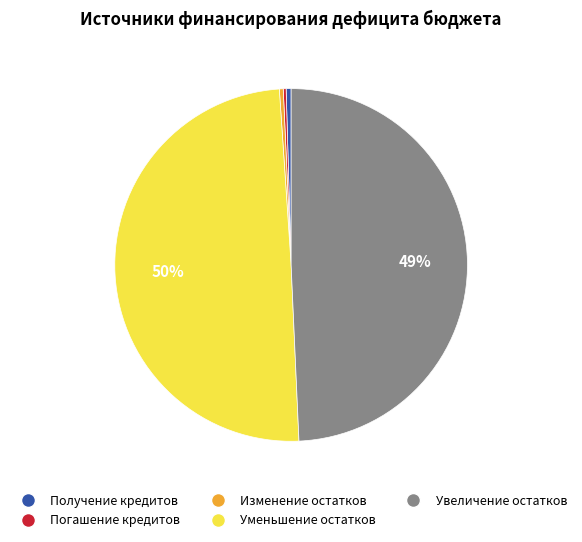

To the nearest percent, what portion does Увеличение остатков represent?

49%